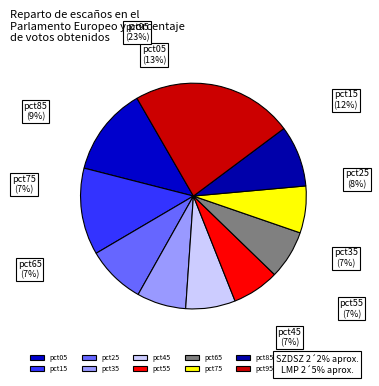

The pct55 slice represents 7% of the pie. True or false?

True